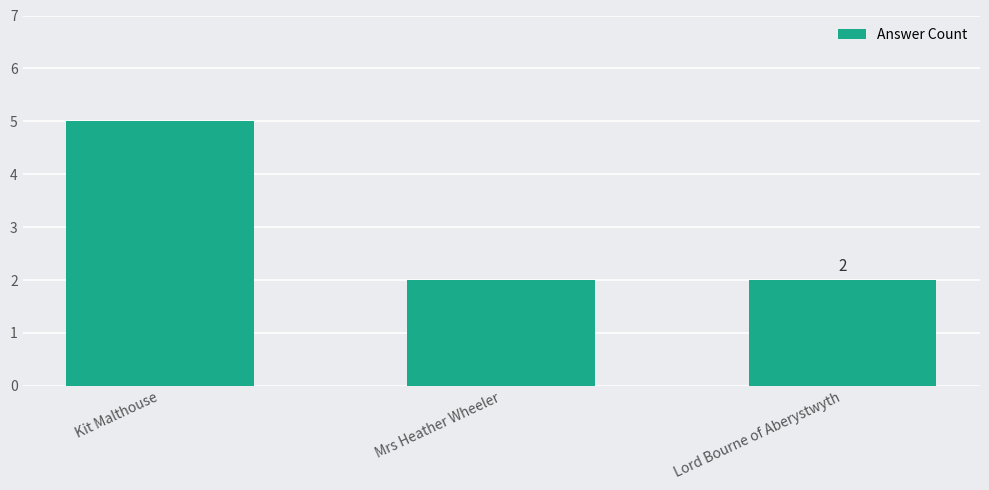

Is it true that the value at Lord Bourne of Aberystwyth is 3?

False